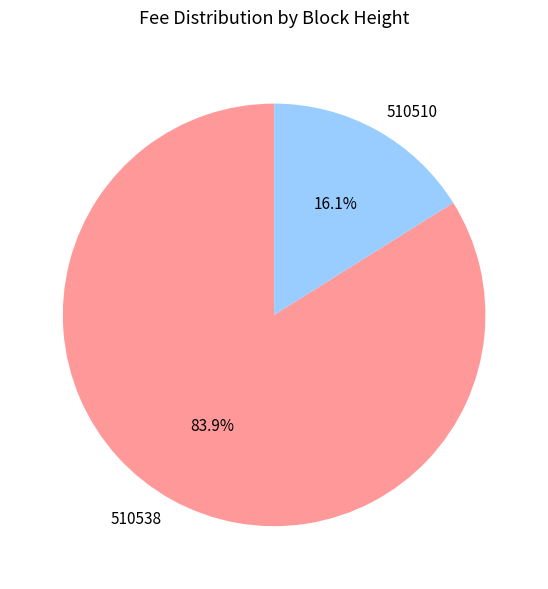

Rank the categories by value from lowest to highest.

510510, 510538